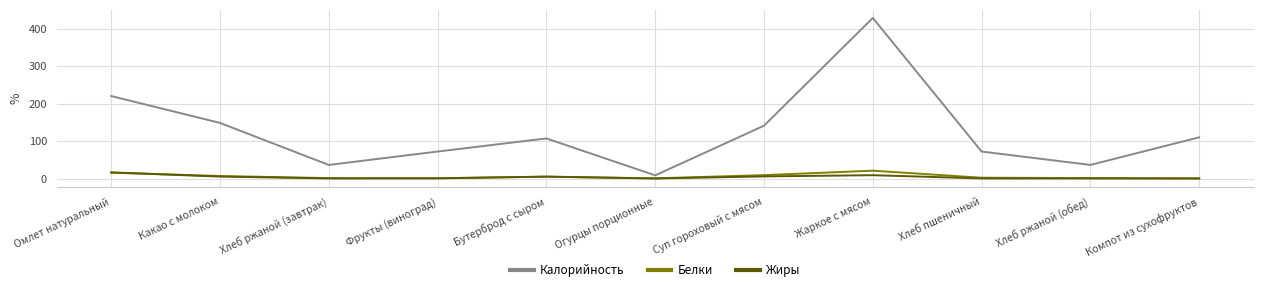

True or false: Белки and Калорийность cross at least once.

False